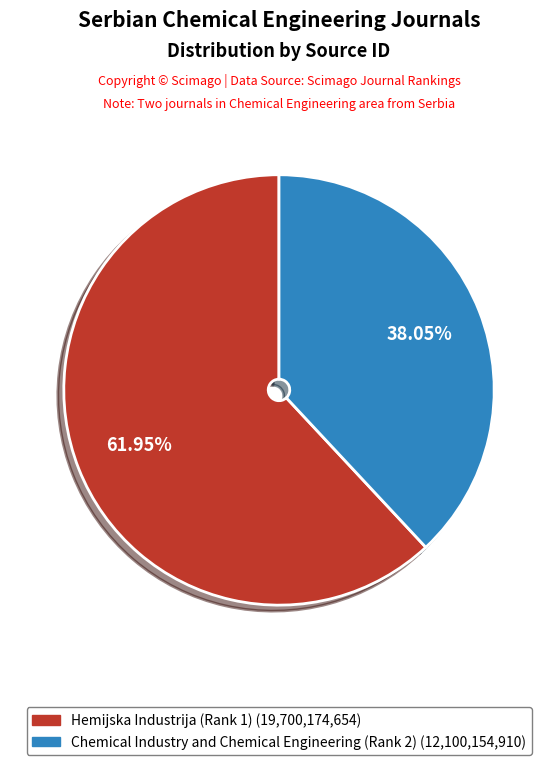

Between Chemical Industry and Chemical Engineering (Rank 2) (12,100,154,910) and Hemijska Industrija (Rank 1) (19,700,174,654), which is larger?

Hemijska Industrija (Rank 1) (19,700,174,654)